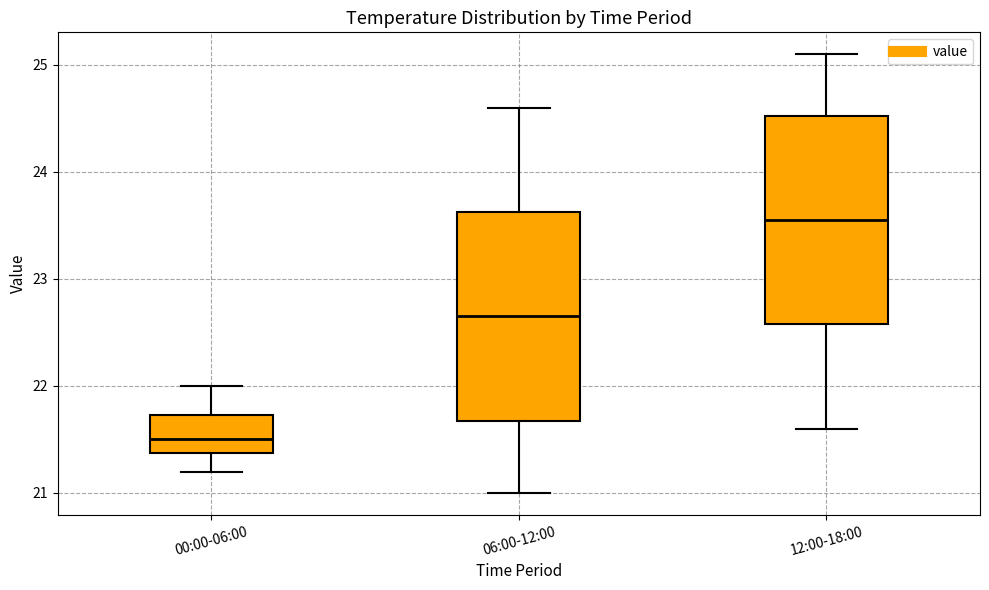

Which box has the lowest median line?

00:00-06:00